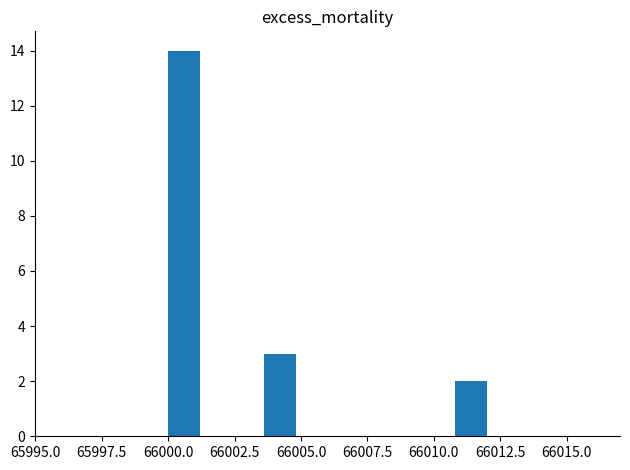

Read against the x-axis, roughly where is the centre of the tallest bar?

66000.5